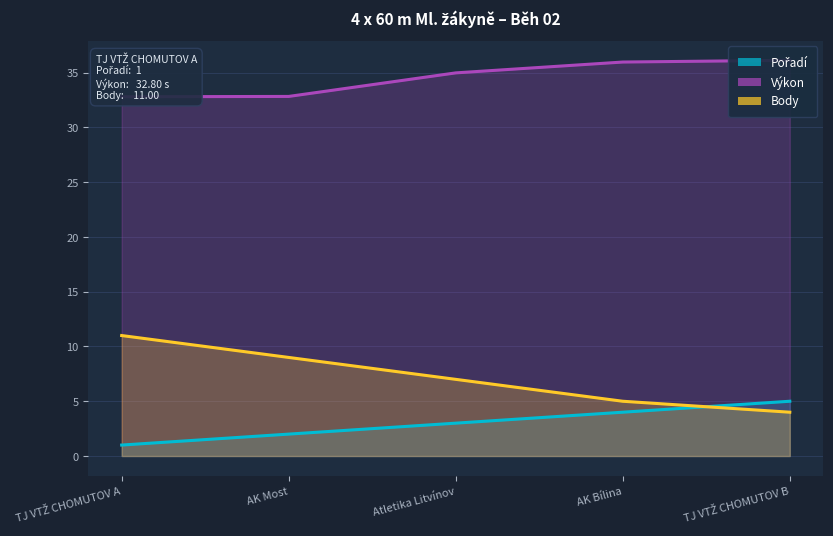

What is the sum of all Pořadí values?

15.0